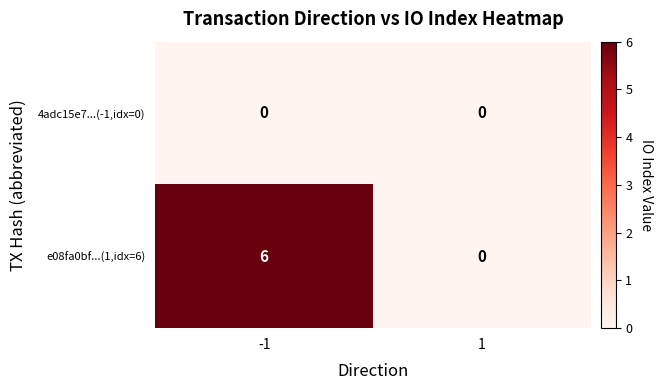

List the series in order of their overall mean, lowest first.

4adc15e7...(-1,idx=0), e08fa0bf...(1,idx=6)